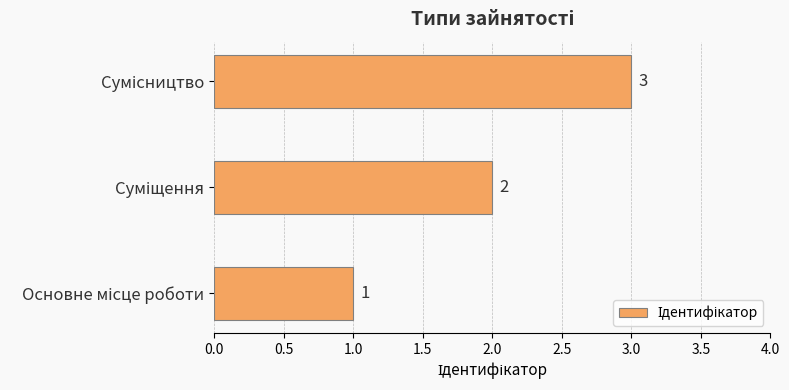

Count the number of data series in this chart.

1